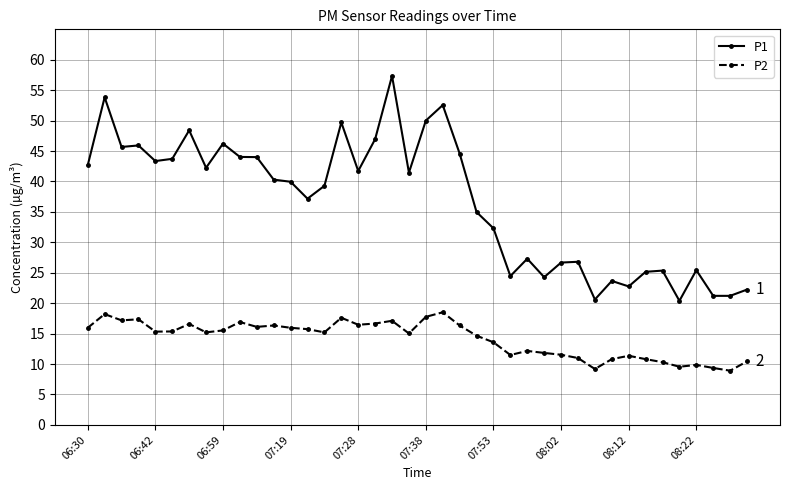

What is the lowest value of the P2 series?

8.9